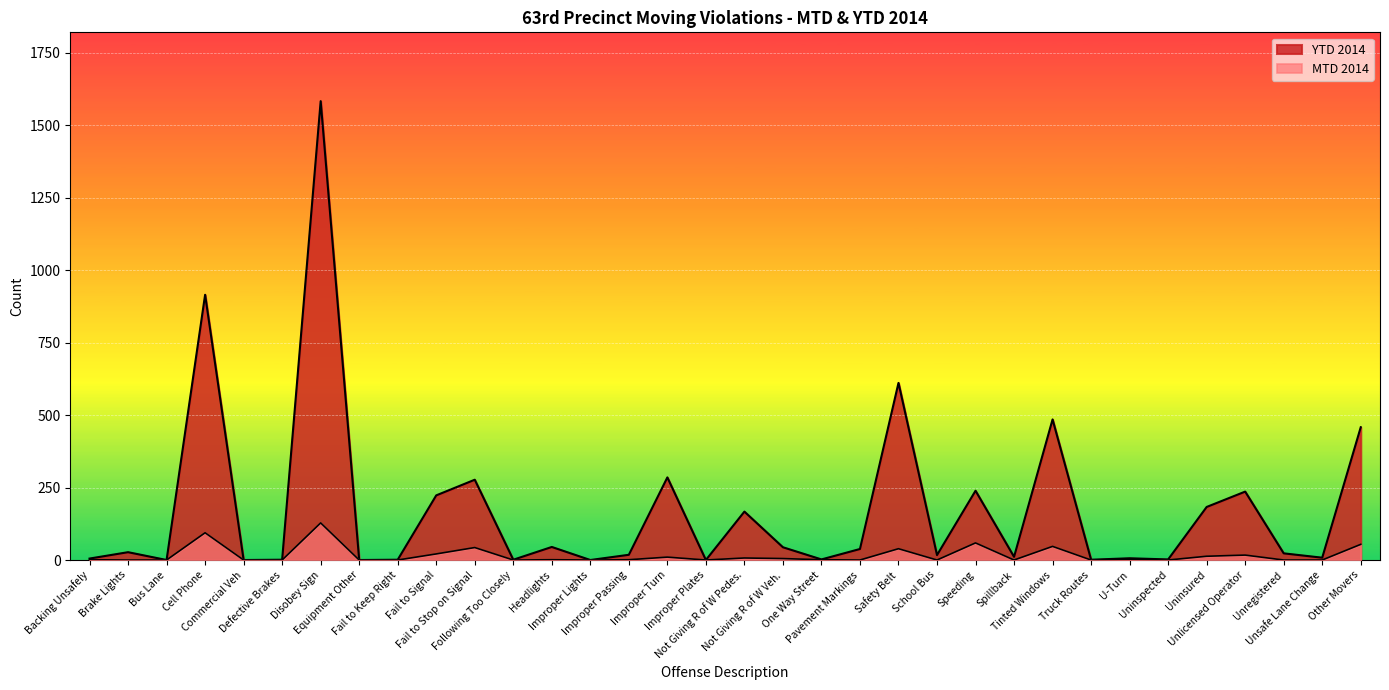

What is the difference between the maximum and minimum values in the MTD 2014 series?

128